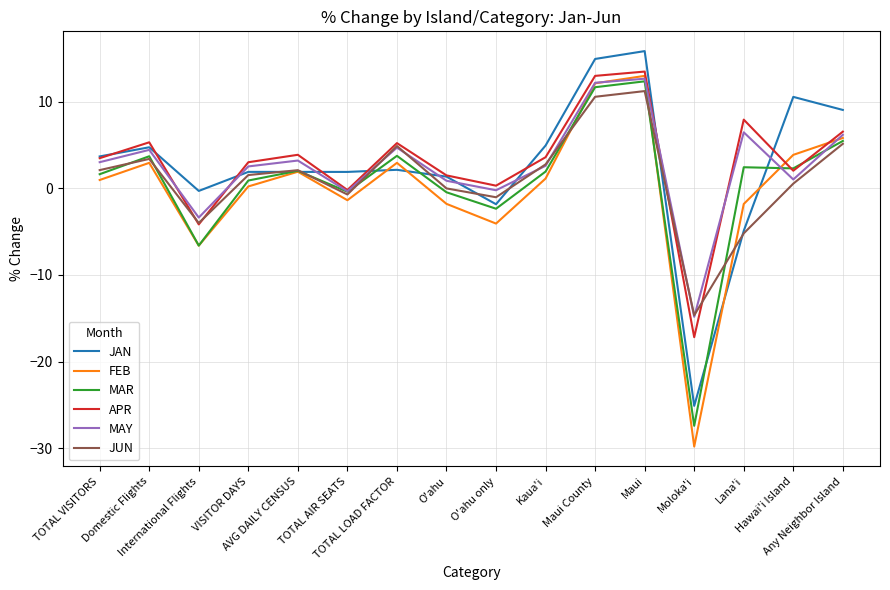

How many positive values does the JAN series have?

12